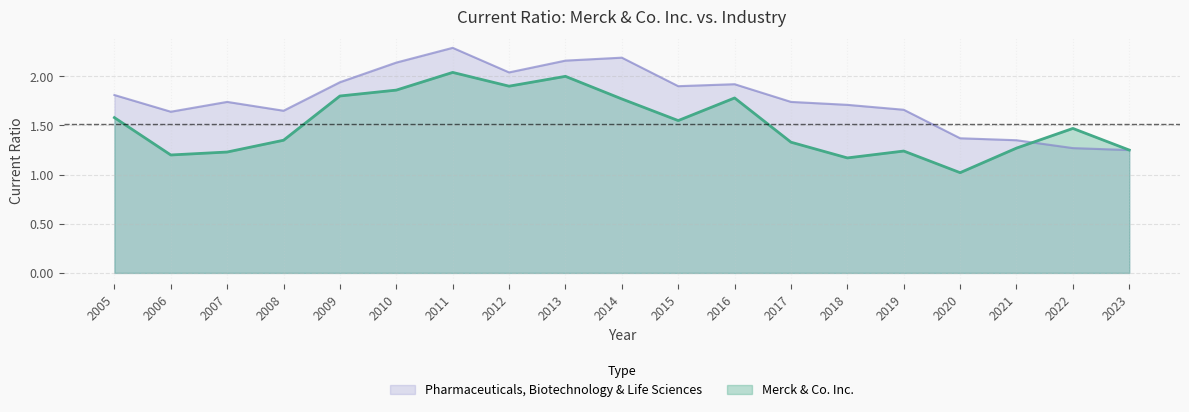

What is the highest value of the Merck & Co. Inc. series?

2.0